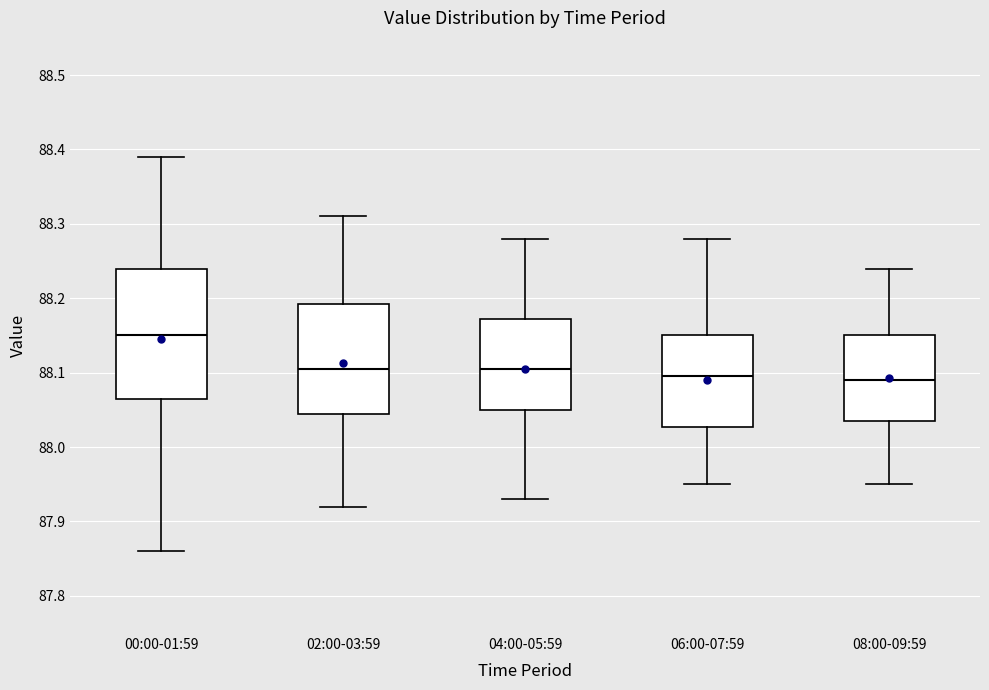

Reading left to right, transcribe this box plot: for each box, give where its median line is, the range the box spans, and where its two whiskers end, as read against the y-axis. The values are not printed on the chart, so give them approximately, as read against the axis.

00:00-01:59: median 88.15, box 88.07 to 88.24, whiskers 87.86 to 88.39
02:00-03:59: median 88.11, box 88.05 to 88.19, whiskers 87.92 to 88.31
04:00-05:59: median 88.11, box 88.05 to 88.17, whiskers 87.93 to 88.28
06:00-07:59: median 88.10, box 88.03 to 88.15, whiskers 87.95 to 88.28
08:00-09:59: median 88.09, box 88.04 to 88.15, whiskers 87.95 to 88.24